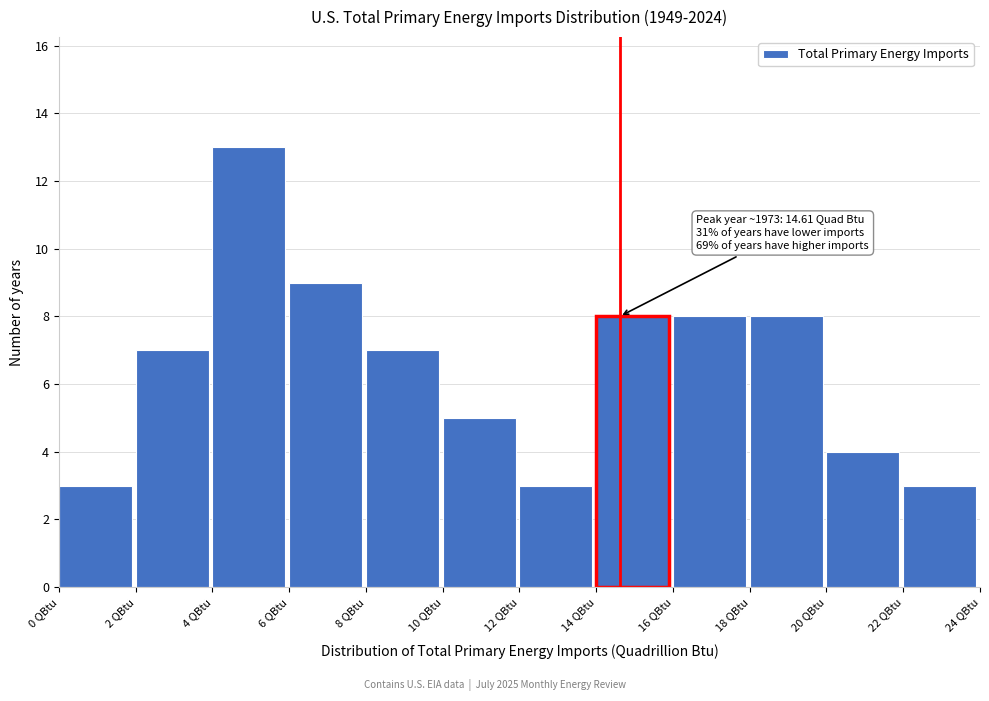

Over which range of the x-axis is the bar tallest?

4 to 6